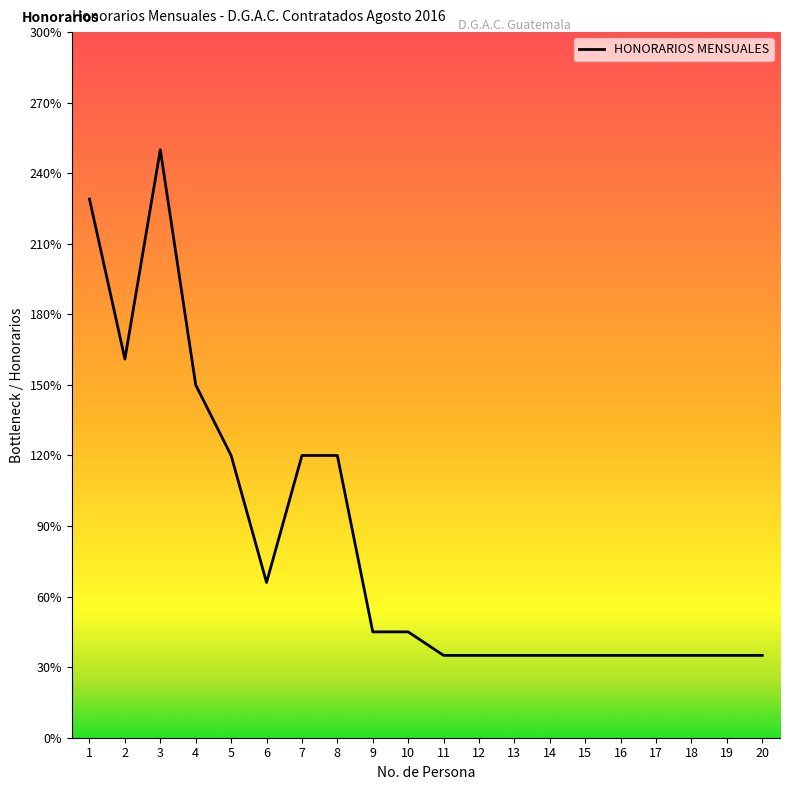

How many points are lower than both their immediate neighbors (excluding endpoints)?

2